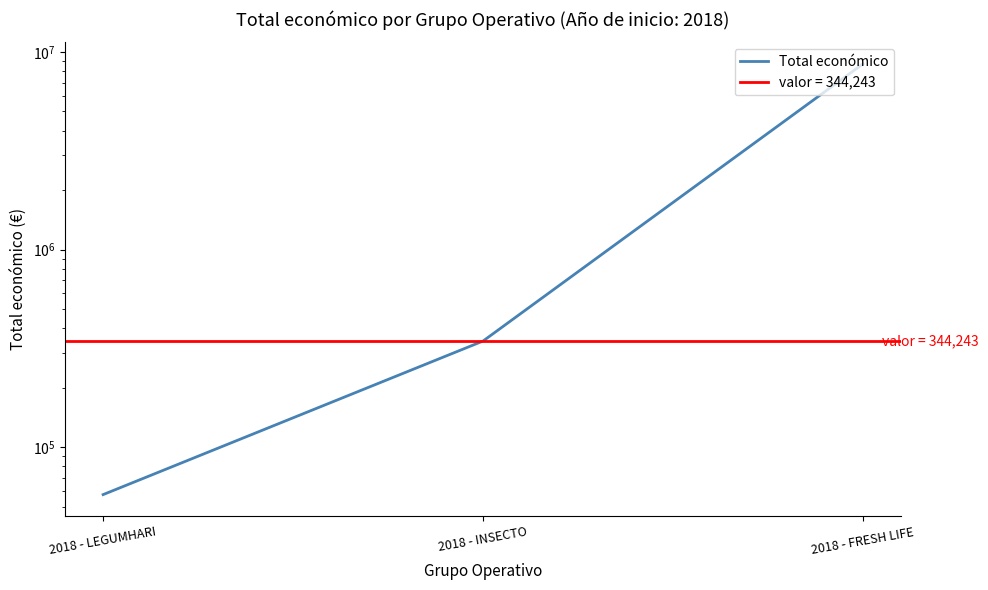

Does the chart have visible grid lines?

No